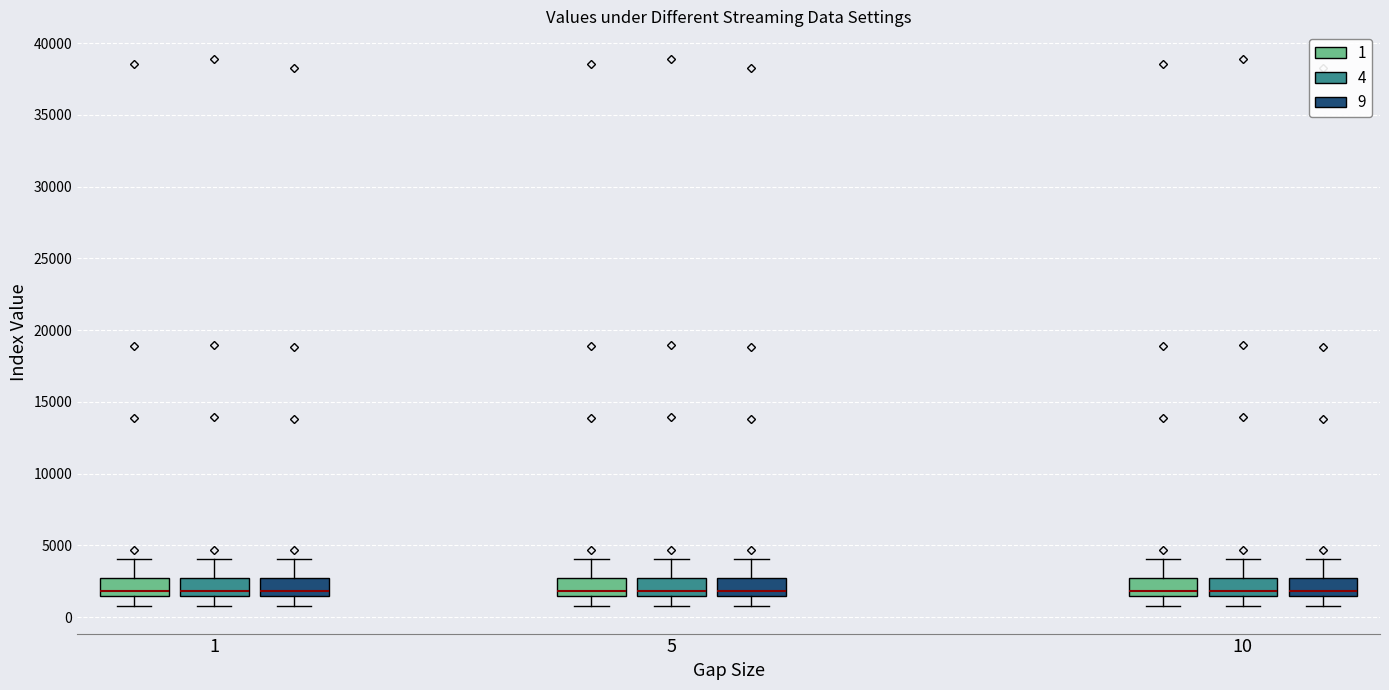

Reading left to right, transcribe this box plot: for each box, give where its median line is, the range the box spans, and where its two whiskers end, as read against the y-axis. The values are not printed on the chart, so give them approximately, as read against the axis.

1 (1): median 2000, box 1500 to 2500, whiskers 1000 to 4000
1 (4): median 2000, box 1500 to 2500, whiskers 1000 to 4000
1 (9): median 2000, box 1500 to 2500, whiskers 1000 to 4000
5 (1): median 2000, box 1500 to 2500, whiskers 1000 to 4000
5 (4): median 2000, box 1500 to 2500, whiskers 1000 to 4000
5 (9): median 2000, box 1500 to 2500, whiskers 1000 to 4000
10 (1): median 2000, box 1500 to 2500, whiskers 1000 to 4000
10 (4): median 2000, box 1500 to 2500, whiskers 1000 to 4000
10 (9): median 2000, box 1500 to 2500, whiskers 1000 to 4000